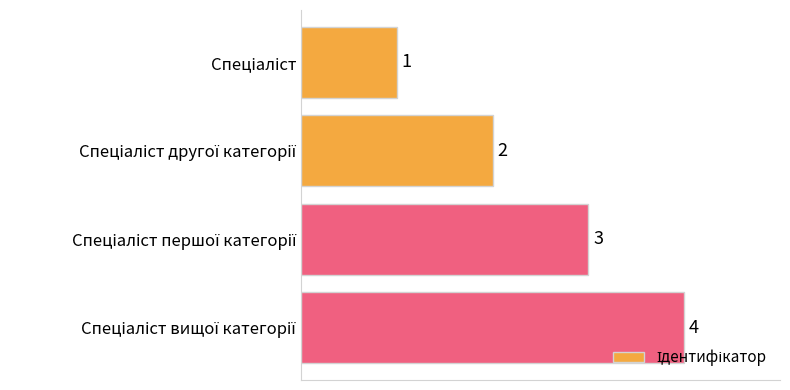

What is the sum of all values?

10